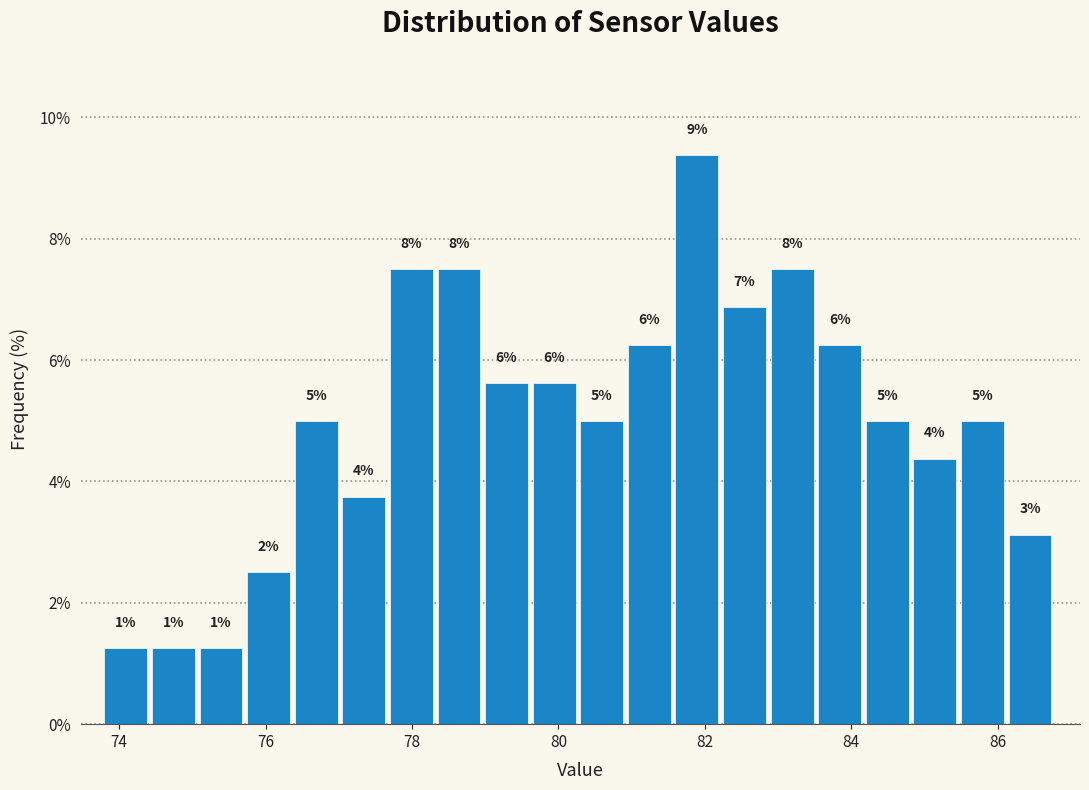

Around what value on the x-axis is the tallest bar? Give the approximate position of its centre, as read against the axis.

81.8